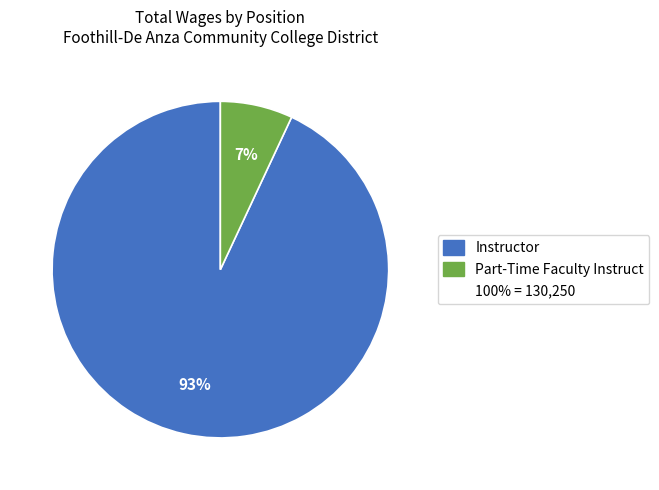

To the nearest percent, what is the difference between the largest and smallest slice percentages?

86%